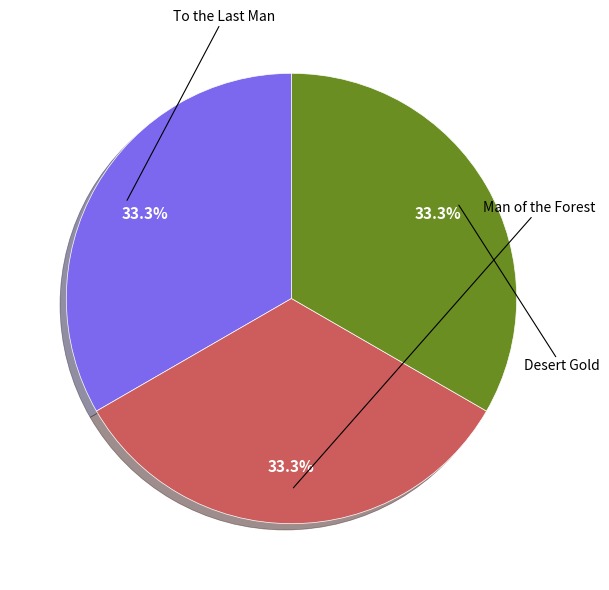

To the nearest percent, what is the average slice percentage?

33%